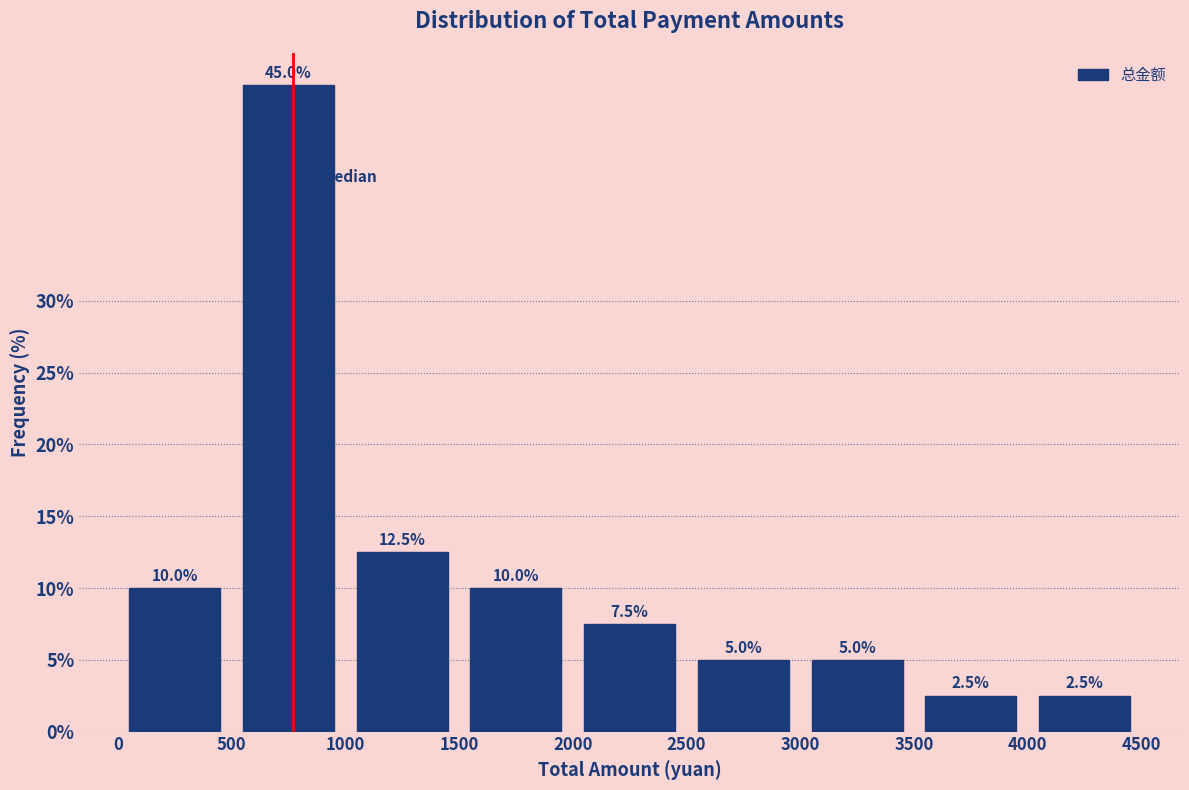

How tall is the bar that spans 1500 to 2000 on the x-axis?

10.0